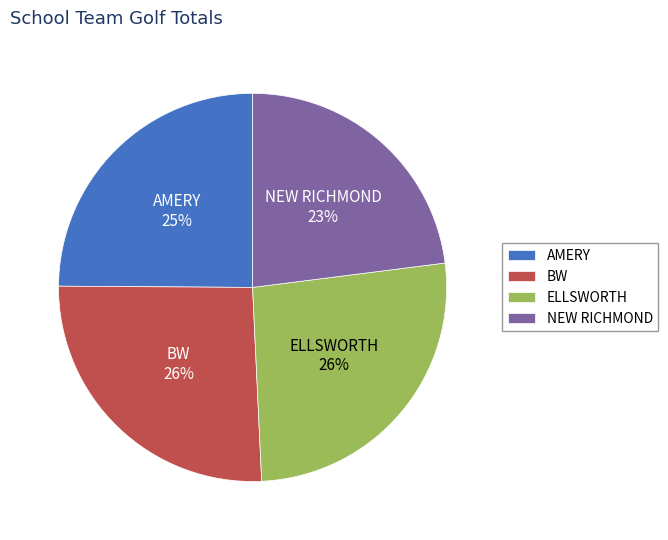

Is the sum of NEW RICHMOND and ELLSWORTH greater than half?

No